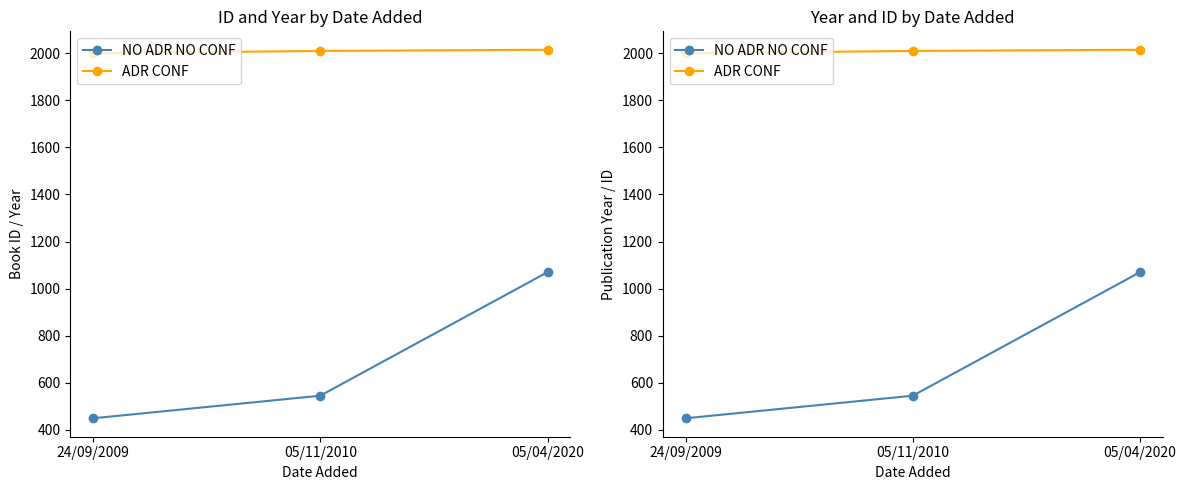

At which category is the sum across all series the highest?

05/04/2020